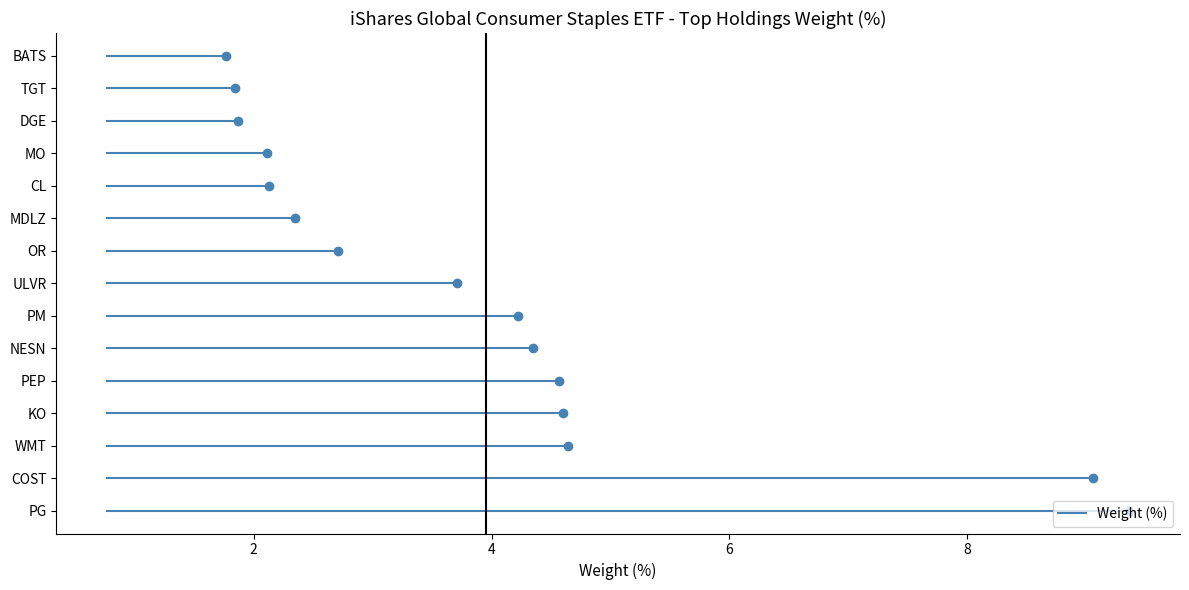

At which label does the data first exceed 3?

PG